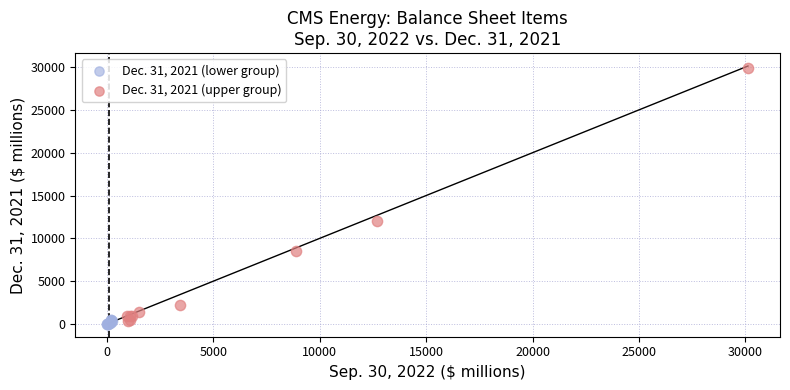

Which series reaches the maximum Y coordinate?

Dec. 31, 2021 (upper group)